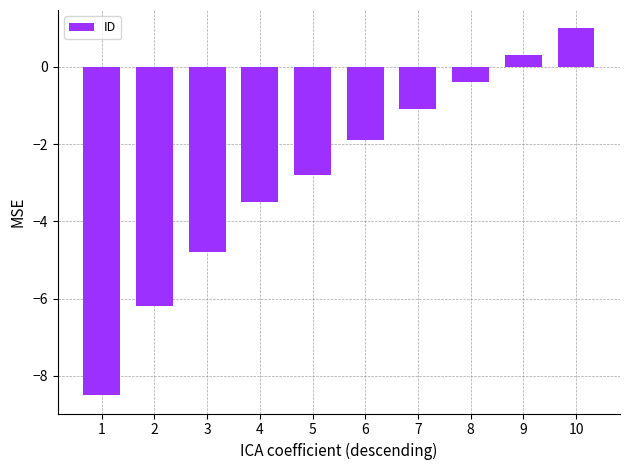

Which has a higher value, 3 or 7?

7